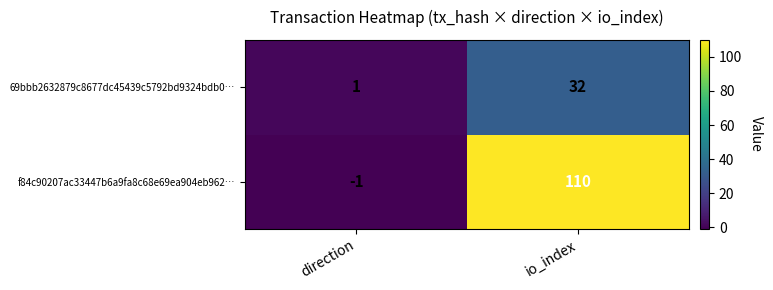

Rank the series at io_index from highest to lowest value.

f84c90207ac33447b6a9fa8c68e69ea904eb962…, 69bbb2632879c8677dc45439c5792bd9324bdb0…